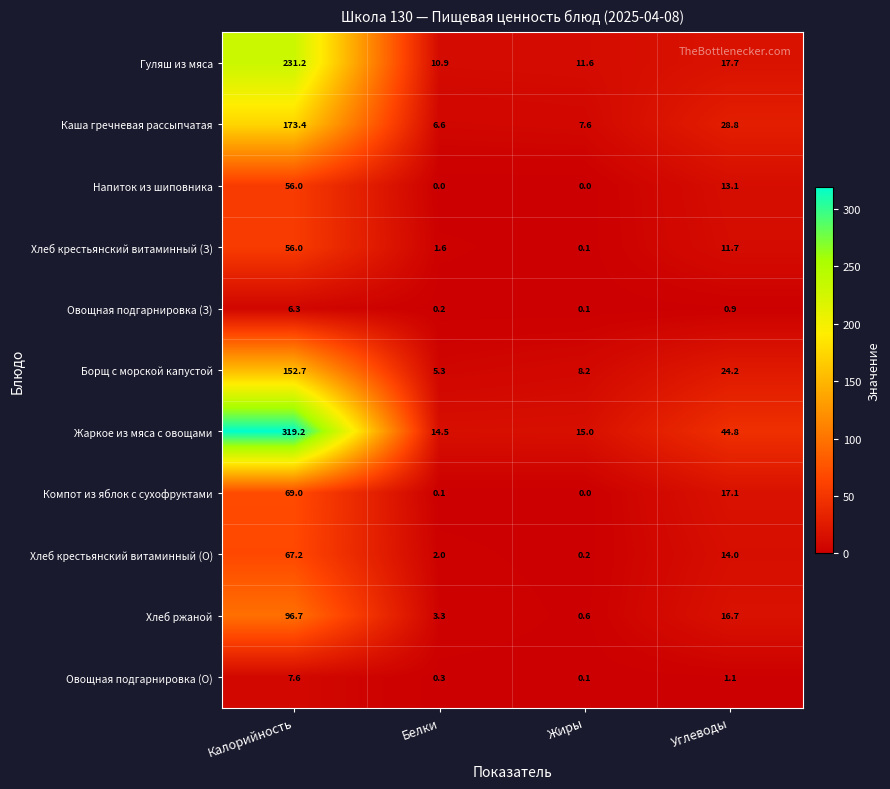

At which category is the sum across all series the highest?

Калорийность